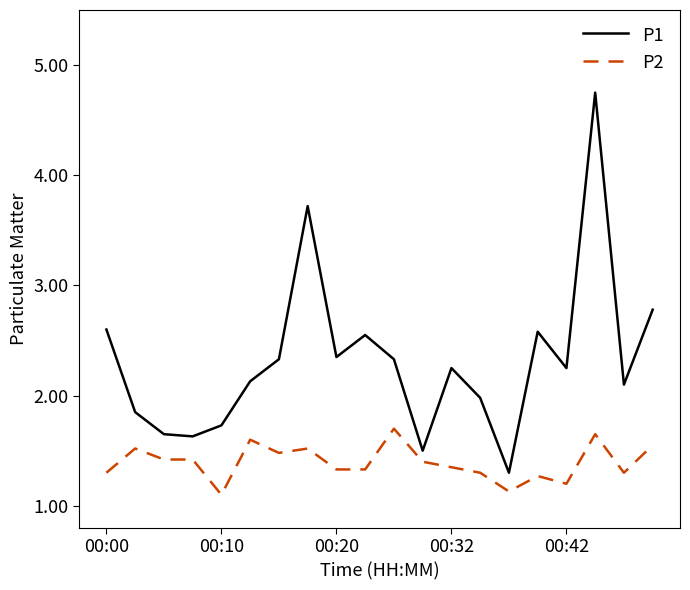

Which series has the largest total across all categories?

P1